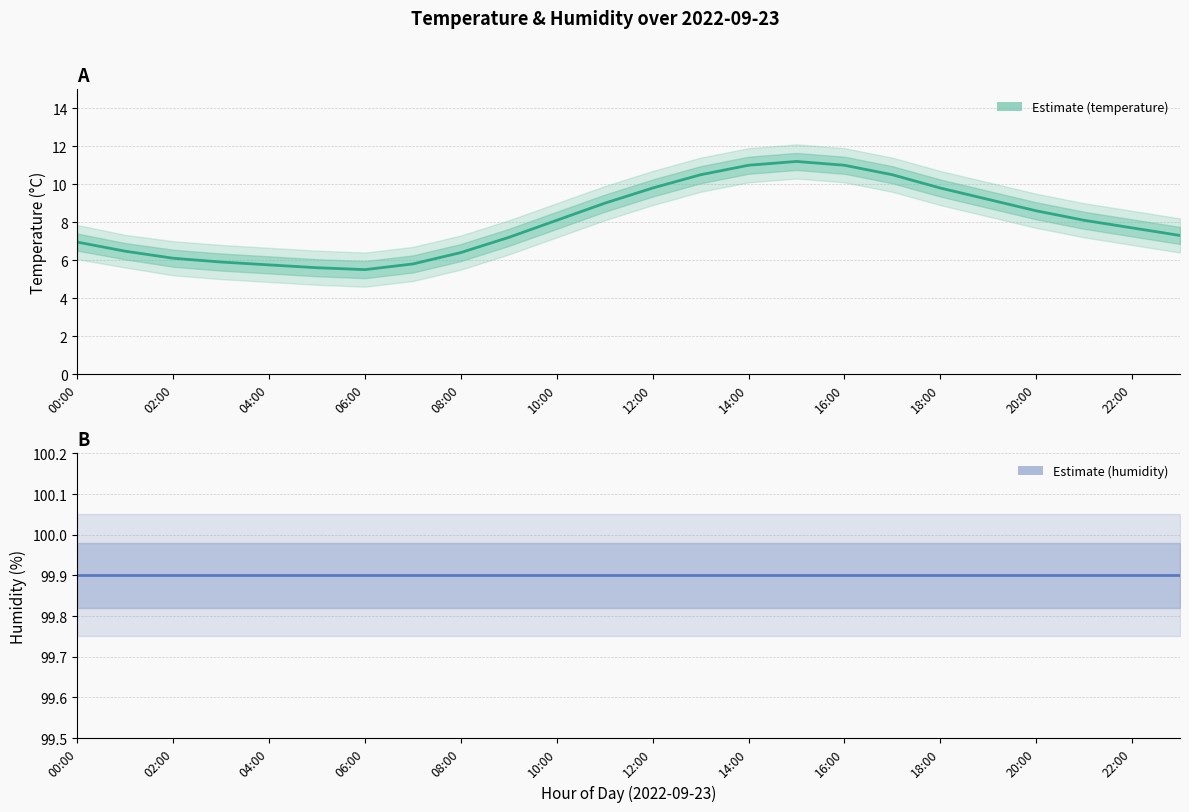

True or false: temperature and humidity intersect in this chart.

False